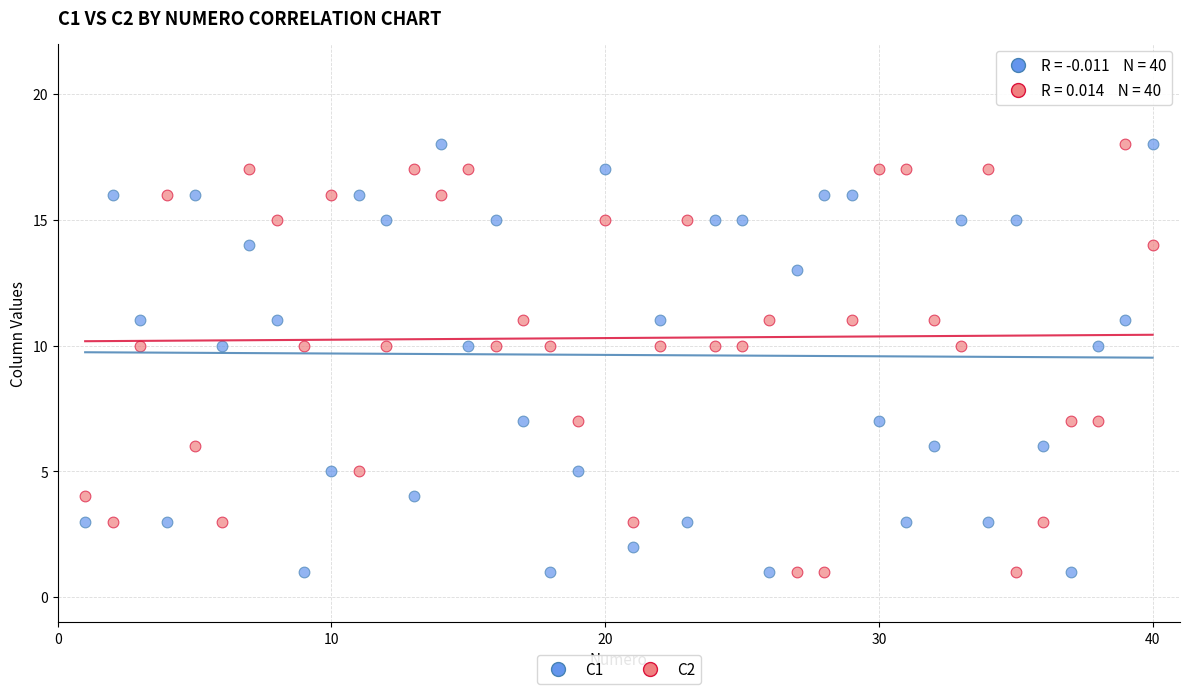

What is the X range (max minus min) for the scatter plot?

39